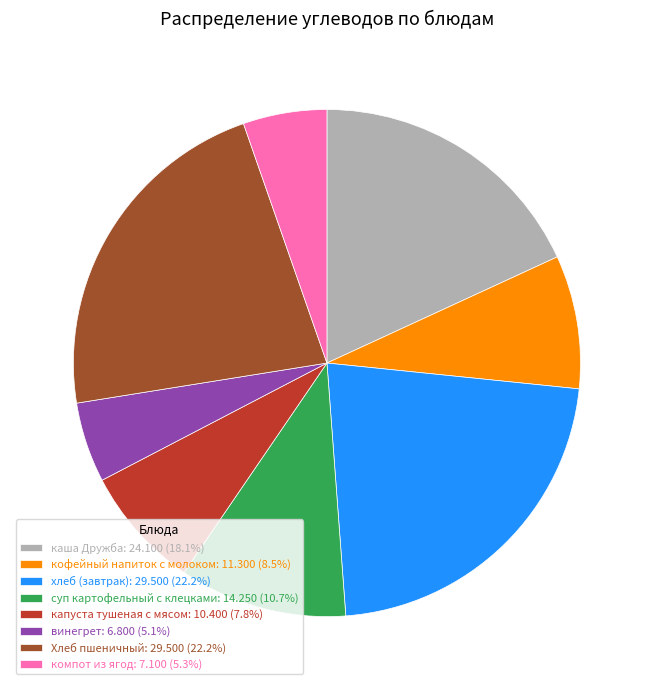

Do компот из ягод: 7.100 (5.3%) and каша Дружба: 24.100 (18.1%) together represent more than half of the pie?

No